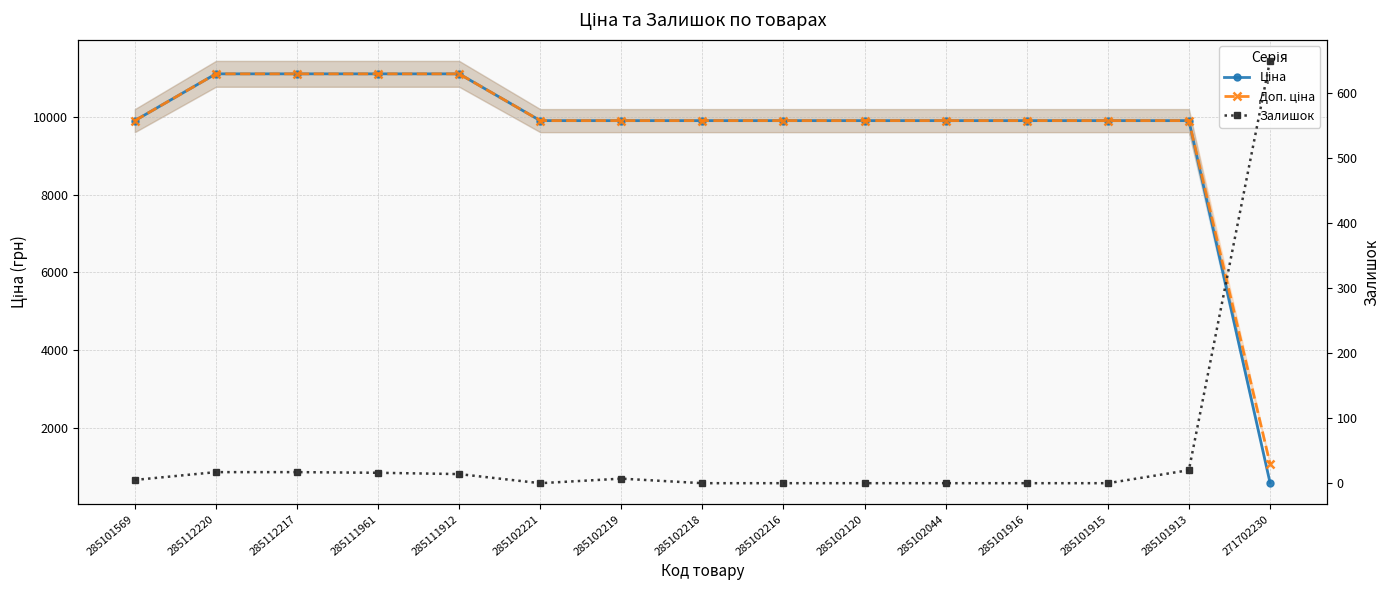

How many lines are shown in the chart?

3